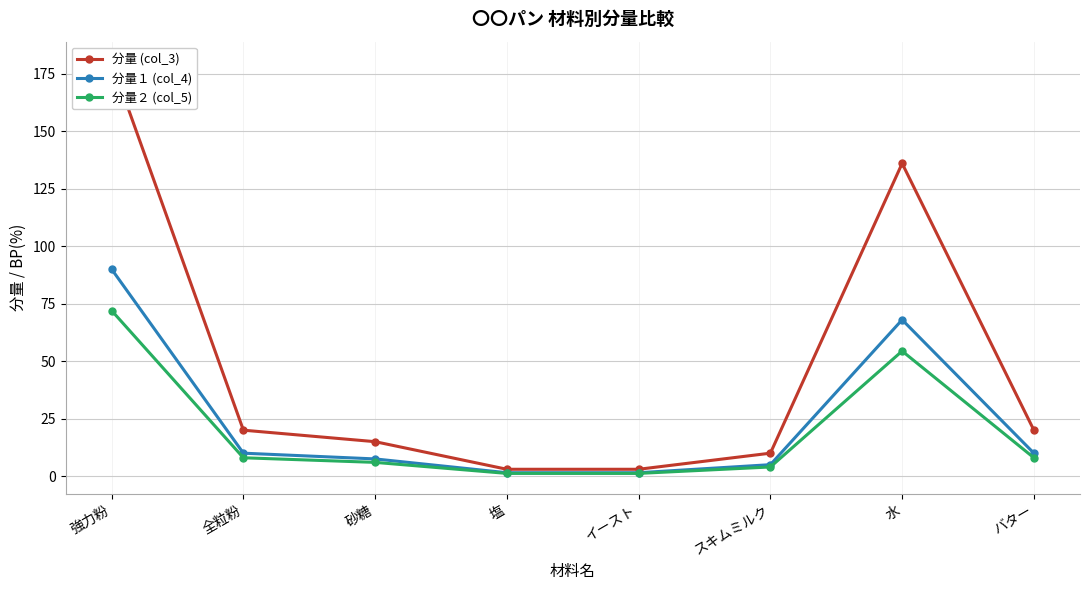

List the labels in order of 分量１ (col_4) value, largest first.

強力粉, 水, 全粒粉, バター, 砂糖, スキムミルク, 塩, イースト